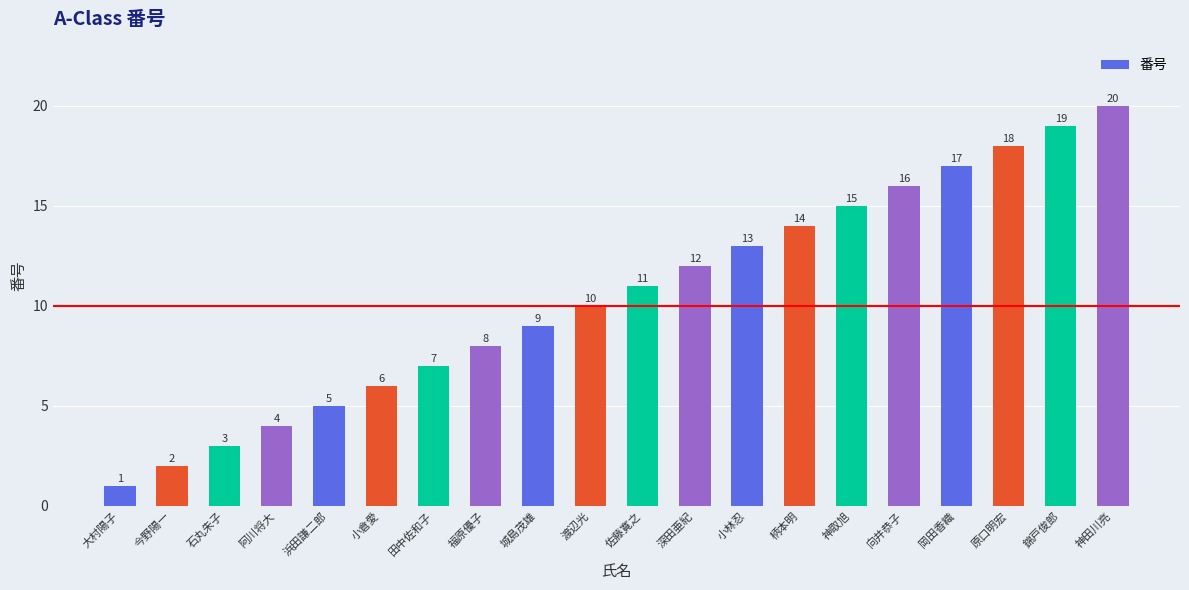

What is the ratio of the value at 錦戸俊郎 to the value at 柄本明?

1.4